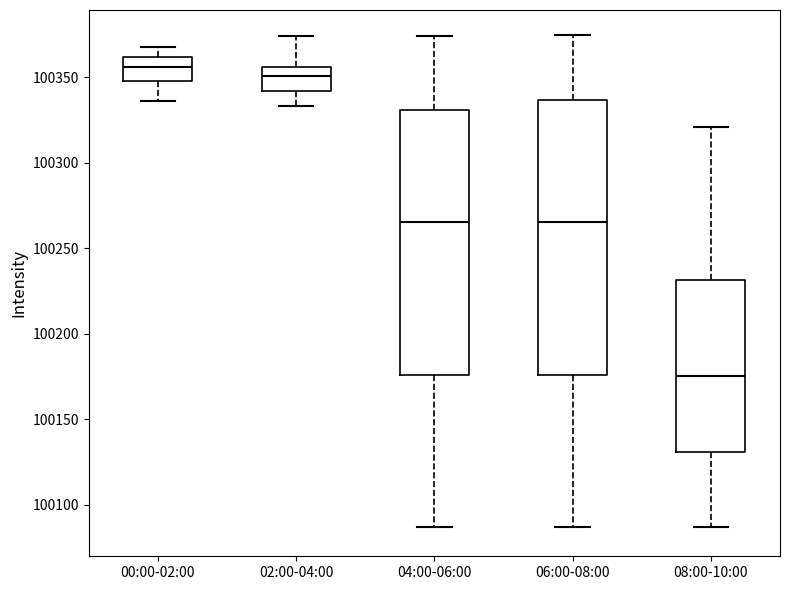

Comparing the boxes themselves (not the whiskers), which one is the tallest?

06:00-08:00